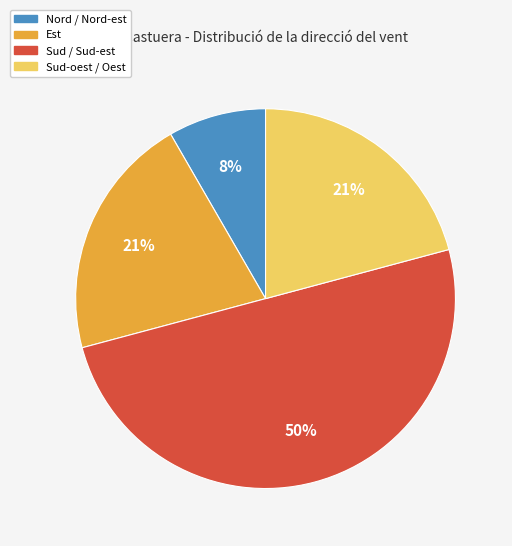

What is the majority slice?

Sud / Sud-est